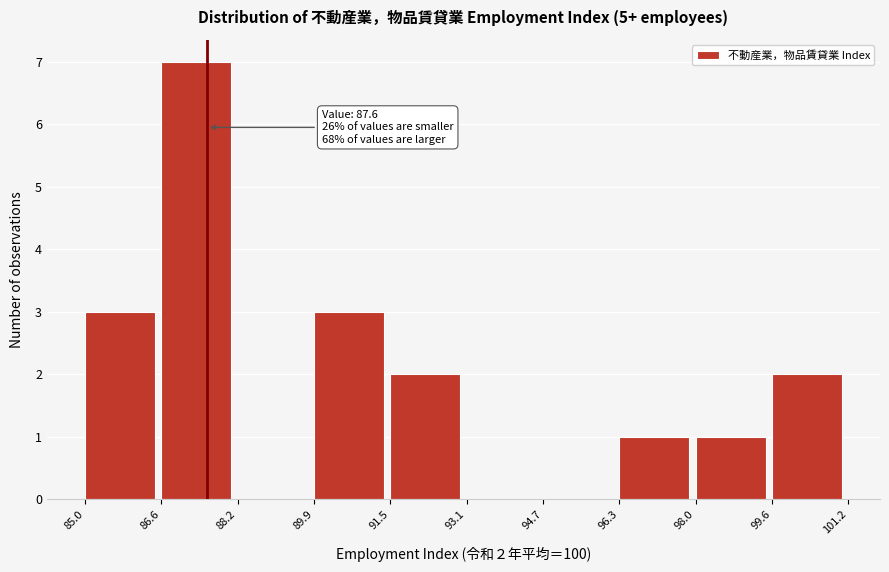

Over which range of the x-axis is the bar tallest?

86.6 to 88.2